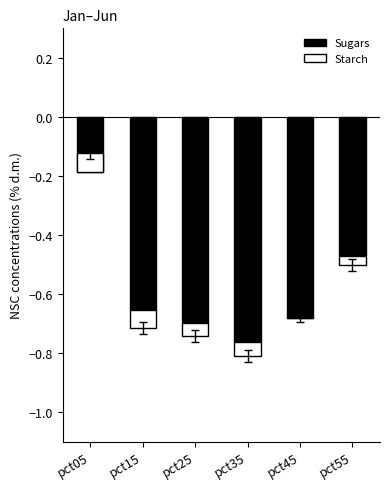

Is it true that Starch equals -0.0 at pct55?

False